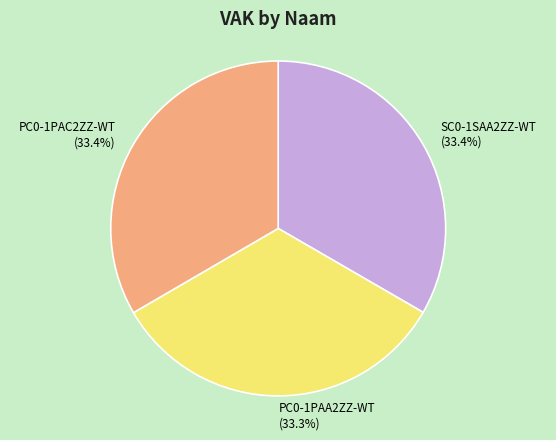

Is it true that SC0-1SAA2ZZ-WT is 22% of the pie?

False